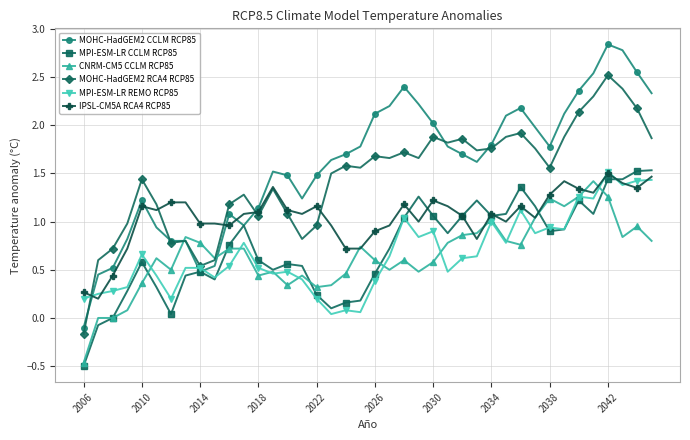

Which series ends up on top after the final intersection of MPI-ESM-LR REMO RCP85 and MOHC-HadGEM2 RCA4 RCP85?

MOHC-HadGEM2 RCA4 RCP85